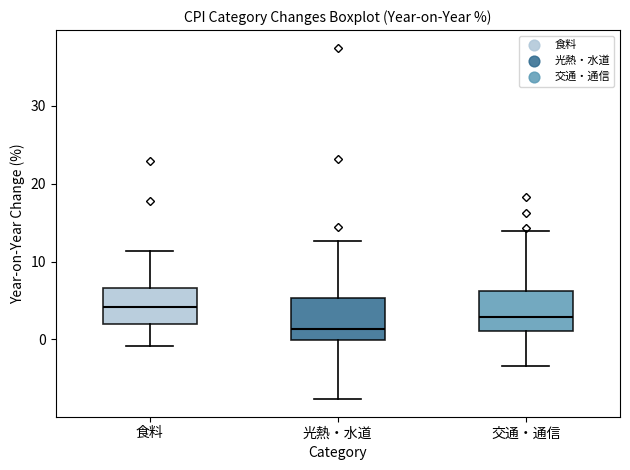

Where is the lower edge of the box for 光熱・水道 on the y-axis? The values are not printed on the chart, so give them approximately, as read against the axis.

0